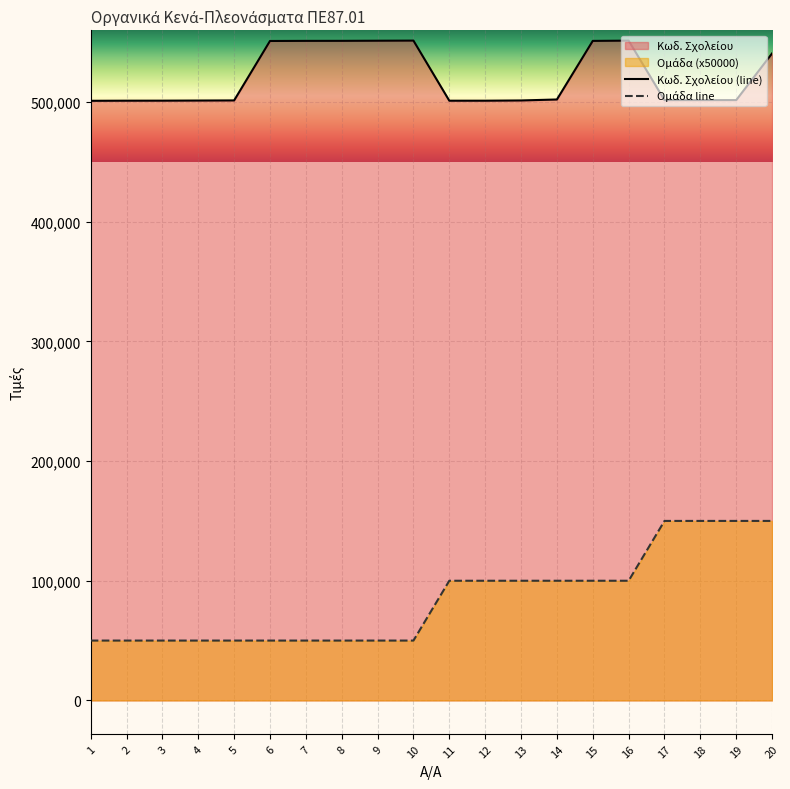

Rank the series at 11 from highest to lowest value.

Κωδ. Σχολείου, Ομάδα